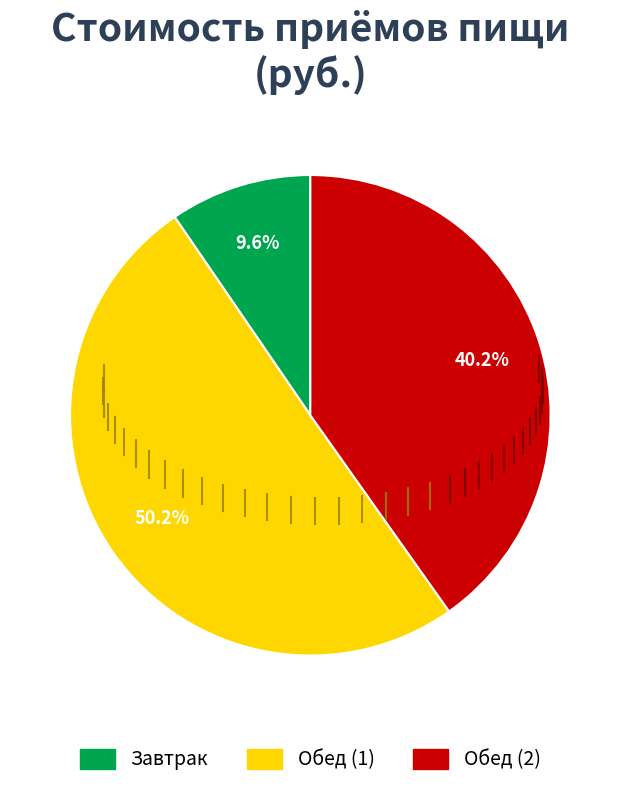

Count the number of slices in the pie.

3